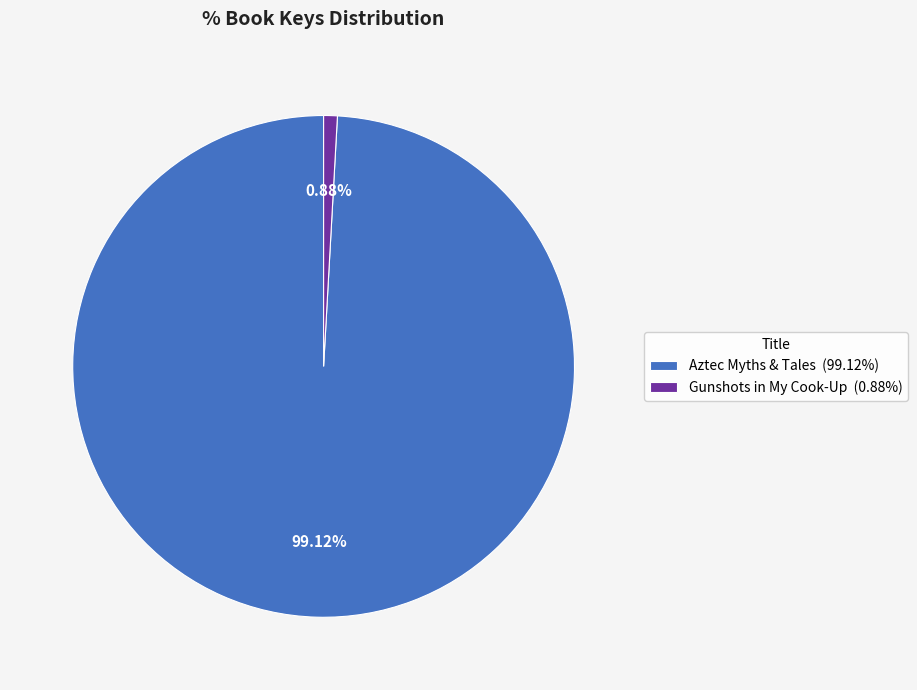

To the nearest percent, what portion does Aztec Myths & Tales represent?

99%